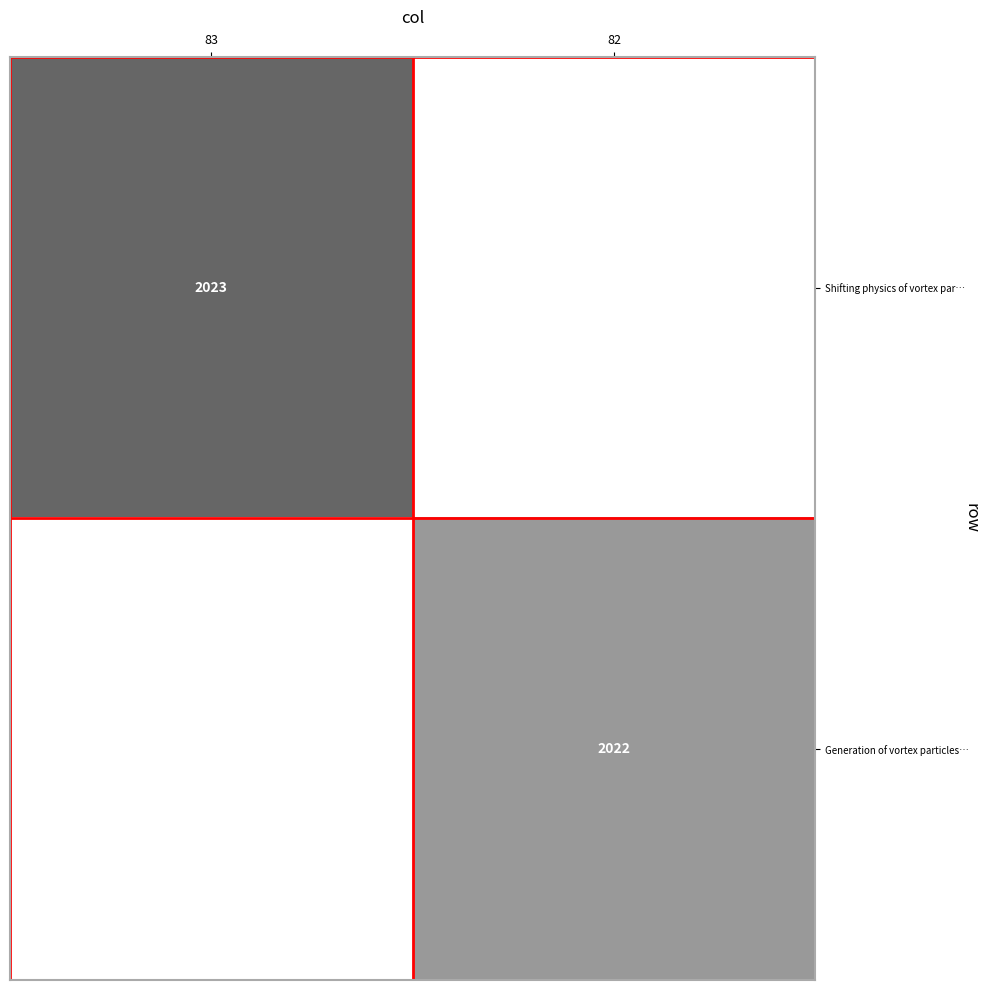

True or false: Generation of vortex particles… has a value of 2841 at 82.

False